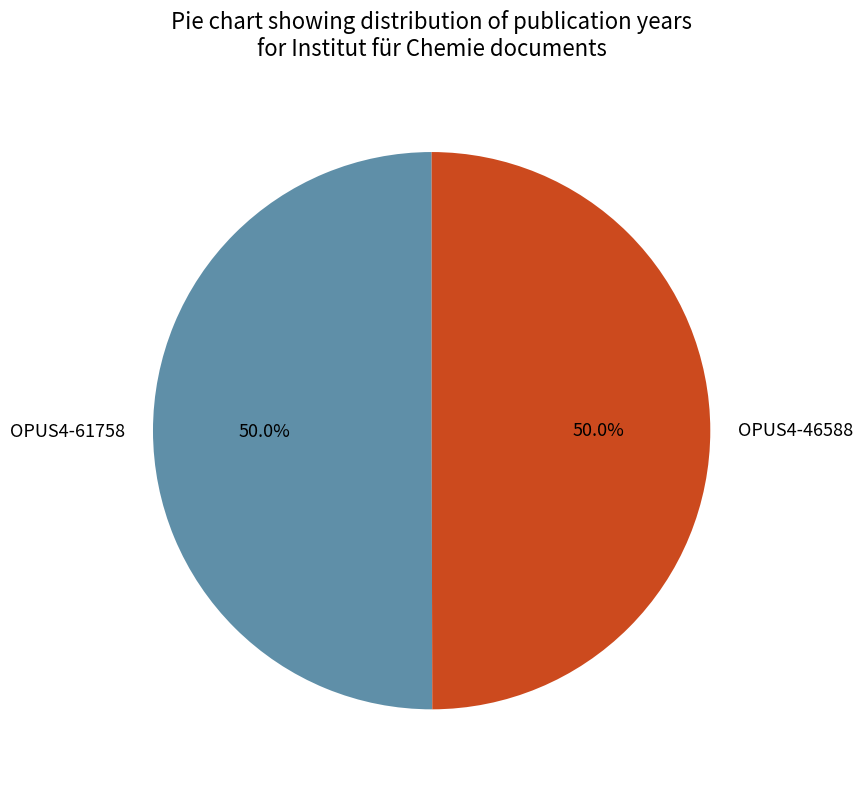

True or false: OPUS4-46588 accounts for 50% of the total.

True